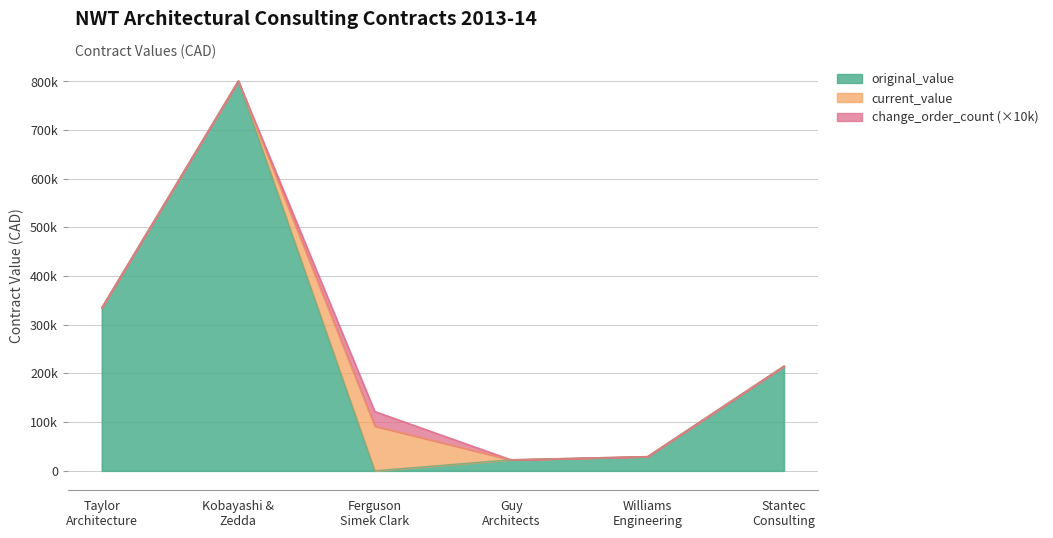

Which category has the lowest value in the current_value series?

Guy Architects